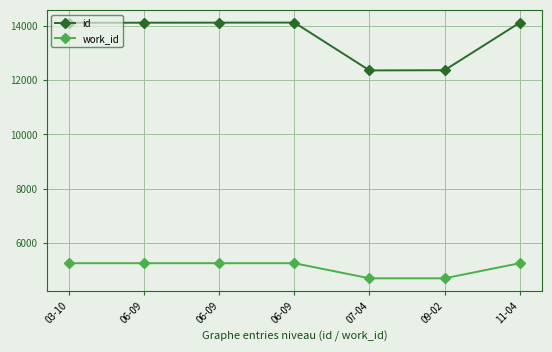

Rank the categories by work_id value from lowest to highest.

07-04, 09-02, 03-10, 06-09, 06-09, 06-09, 11-04